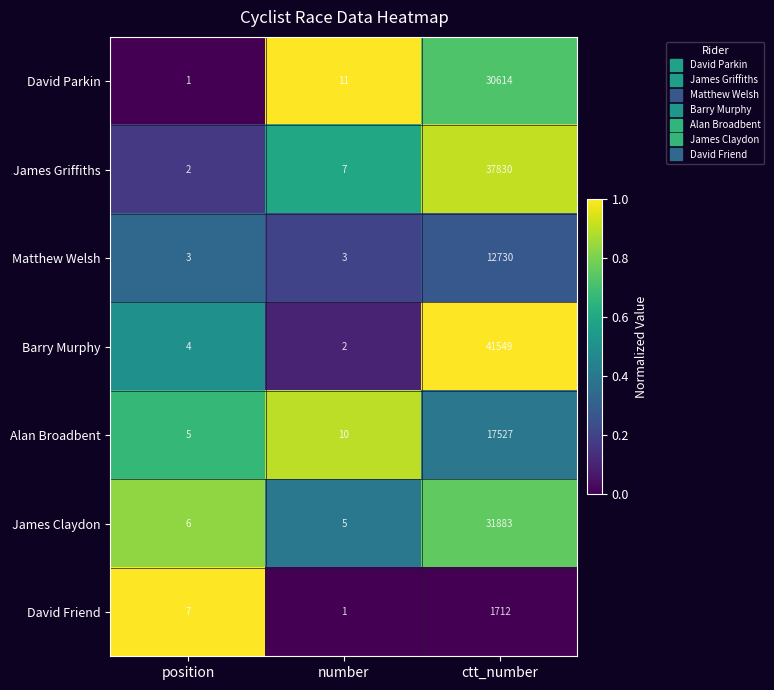

What is the sum of all James Griffiths values?

37839